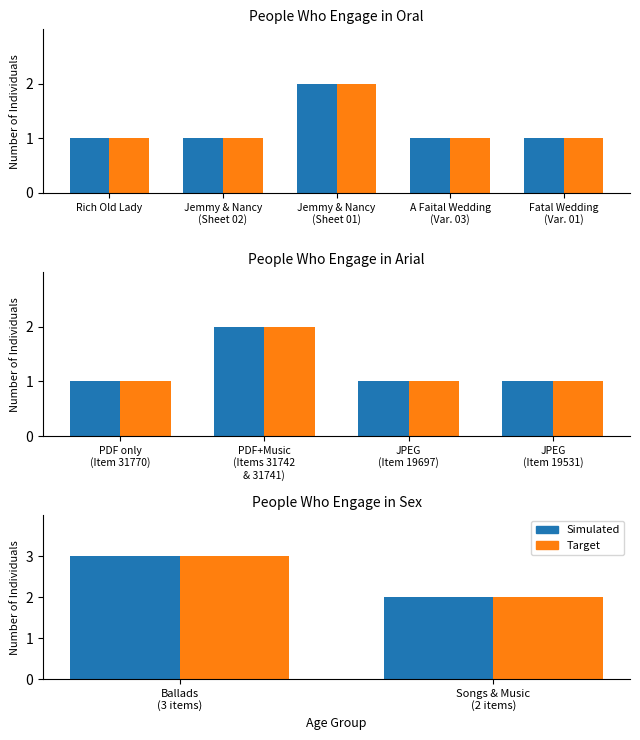

List the series in order of their peak value, lowest first.

Simulated, Target